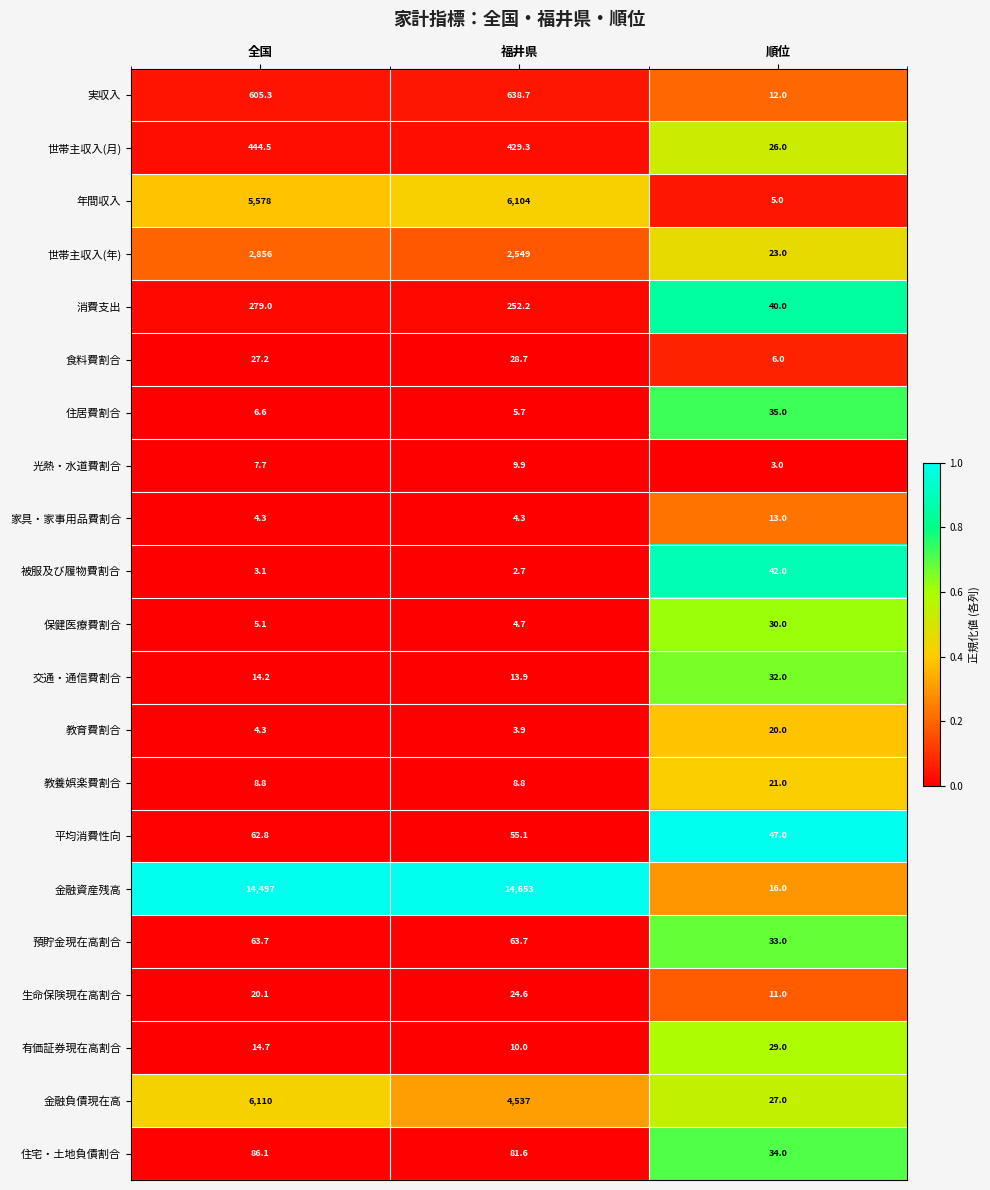

How many categories are shown in the chart?

3